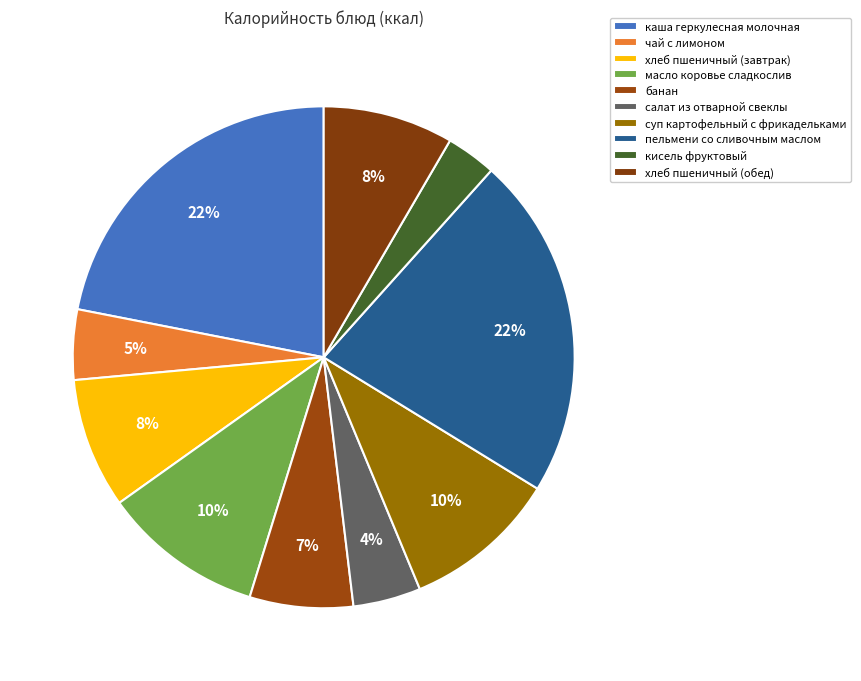

Does any single category account for the majority?

No